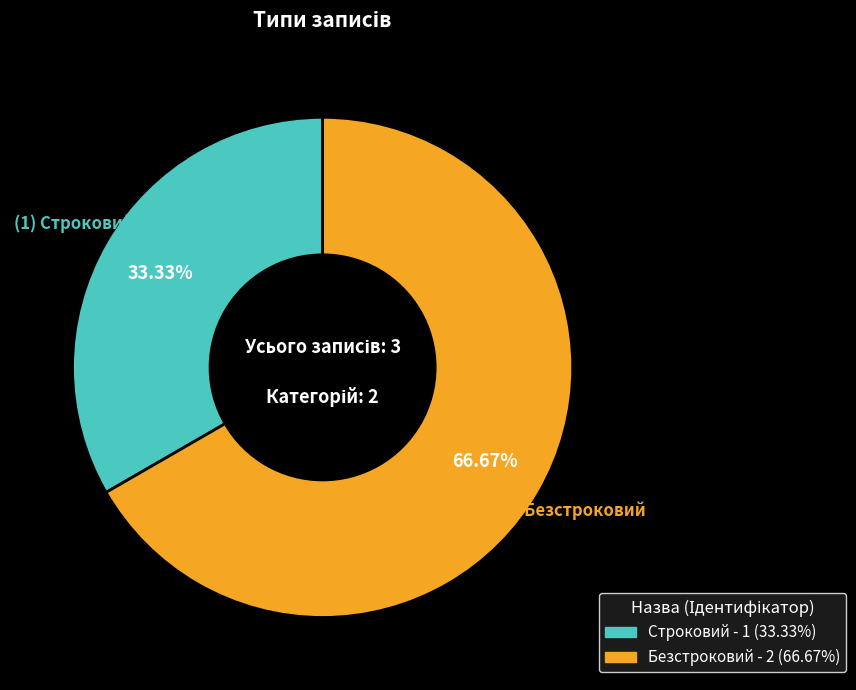

What is the ratio of the value at Строковий to the value at Безстроковий?

0.5